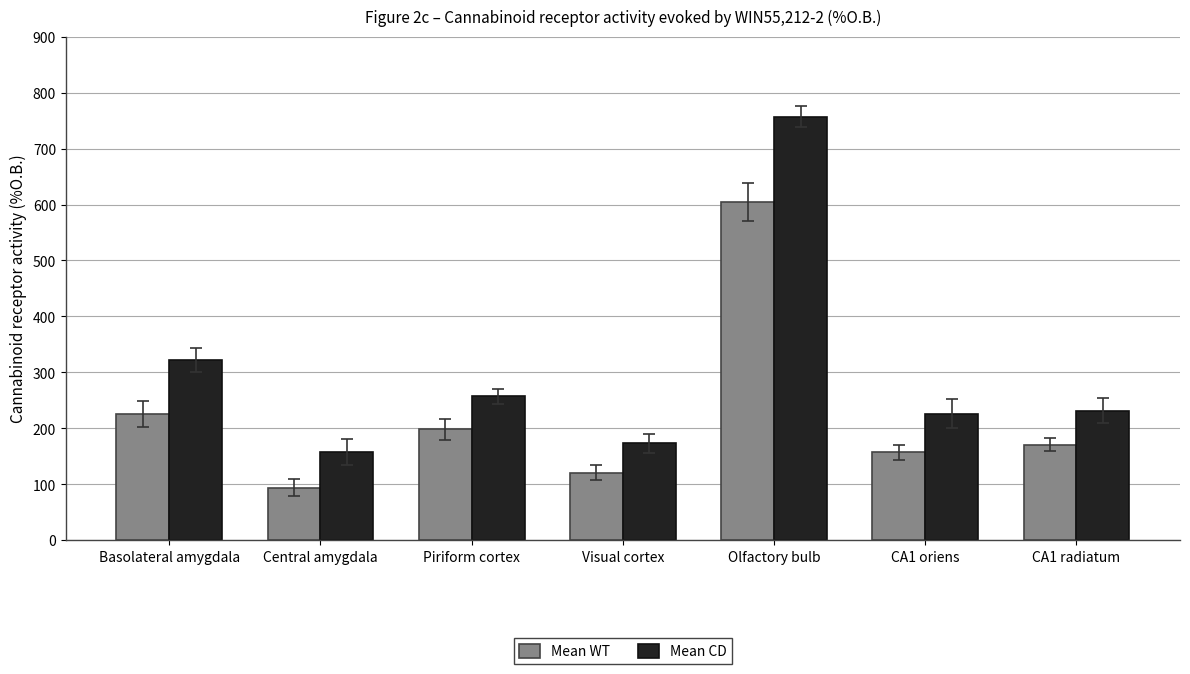

At how many categories does at least one series exceed 354?

1